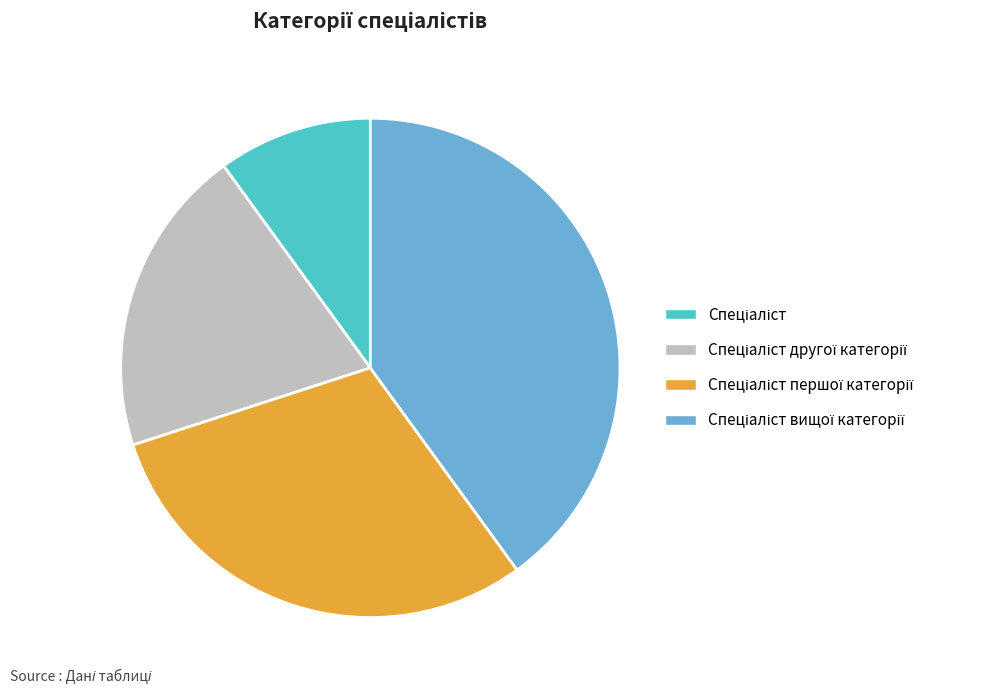

Is there any slice that represents more than half of the pie?

No